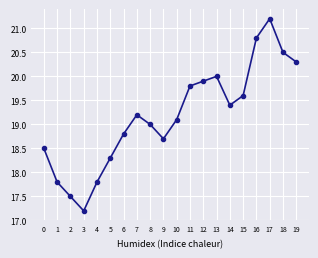

Where is the first local minimum?

3